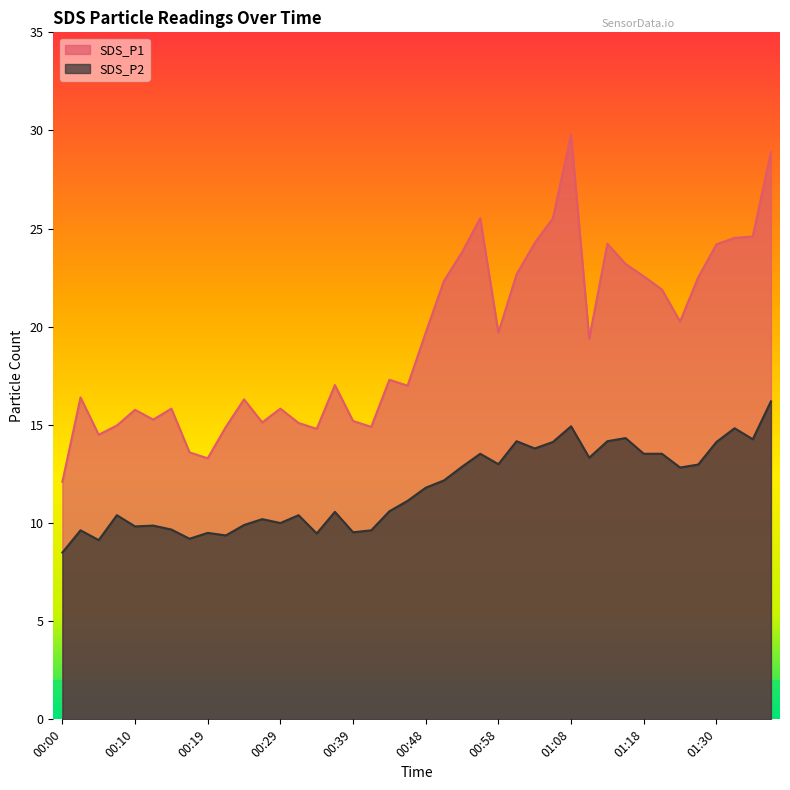

True or false: SDS_P2 has a value of 5.1 at 00:41.

False